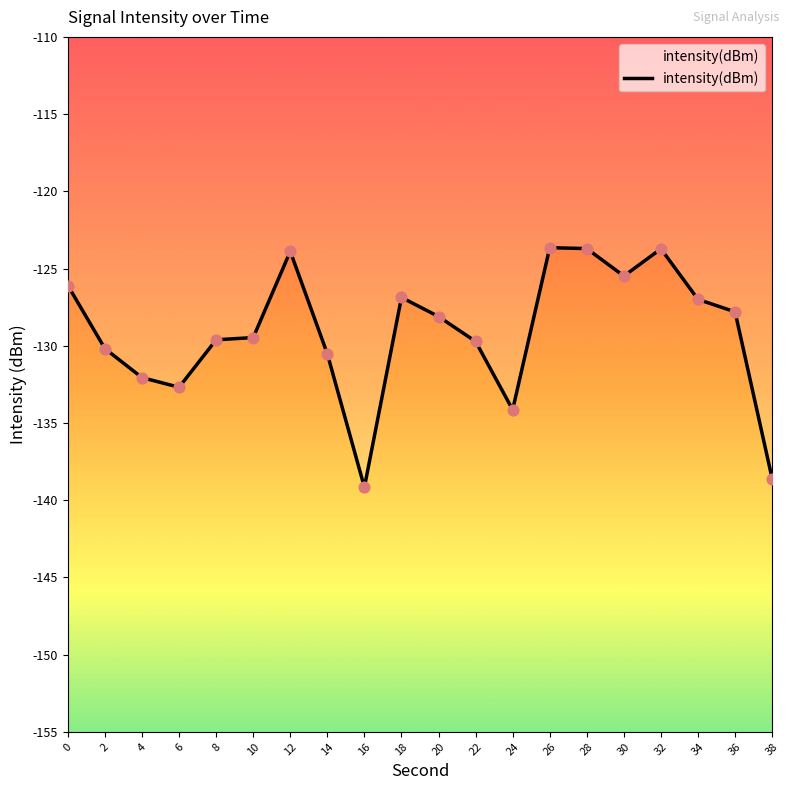

Between 6 and 12, which is larger?

12